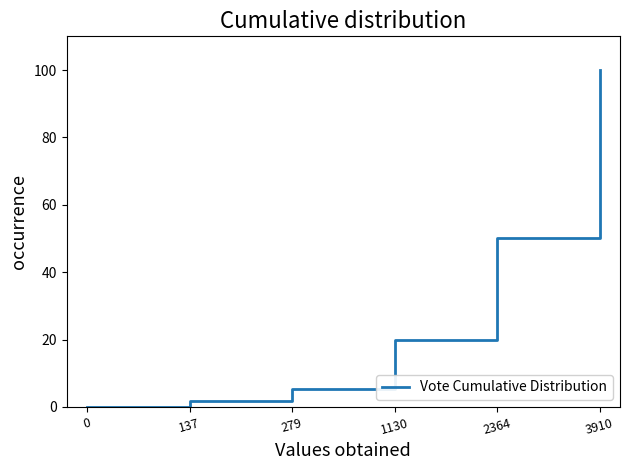

Reading right to left, list all the values displayed in this chart.

3910=100.0	2364=50.0	1130=19.8	279=5.3	137=1.8	0=0.0